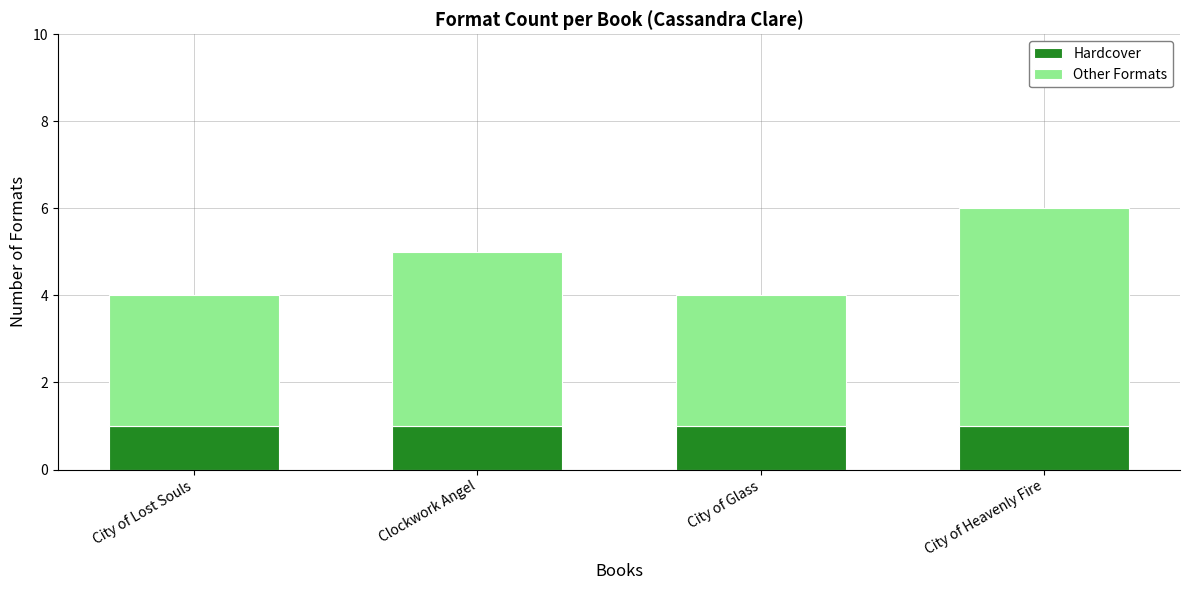

How many bars are there in total?

4